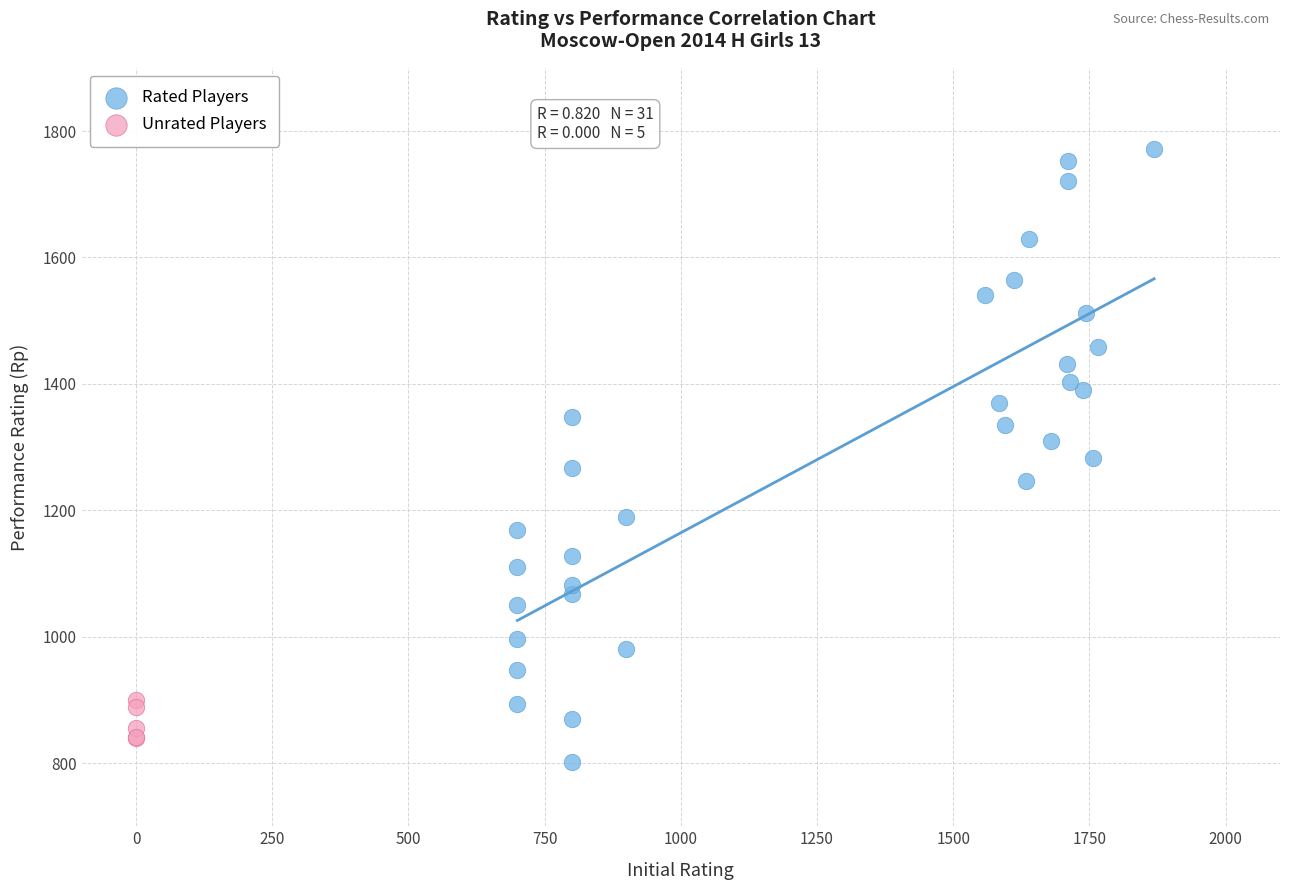

Which series has the widest spread of Y values?

Rated Players